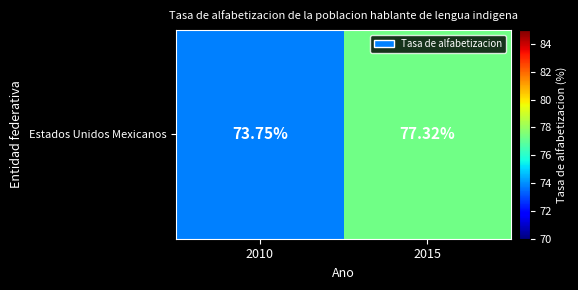

What is the average value?

75.5